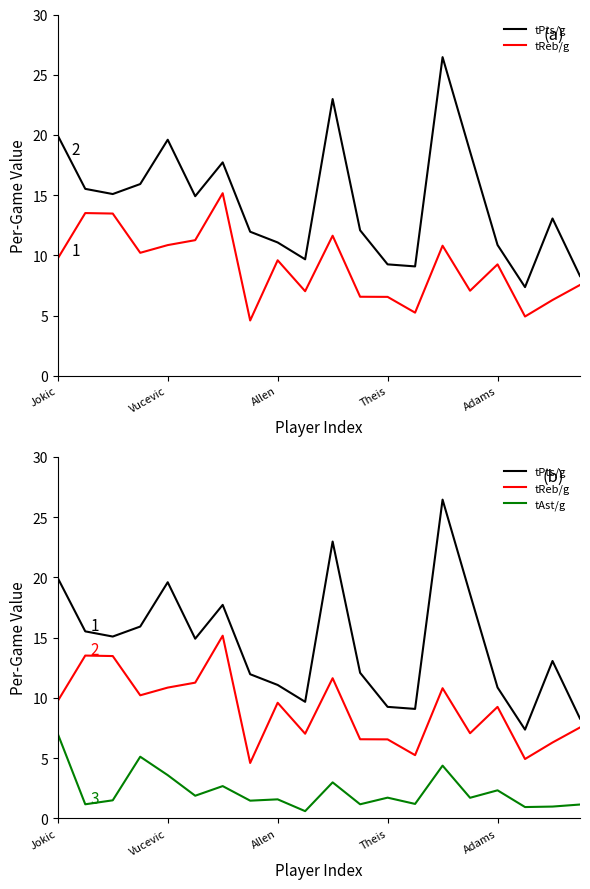

What value does the tAst/g series have at 11?

1.2